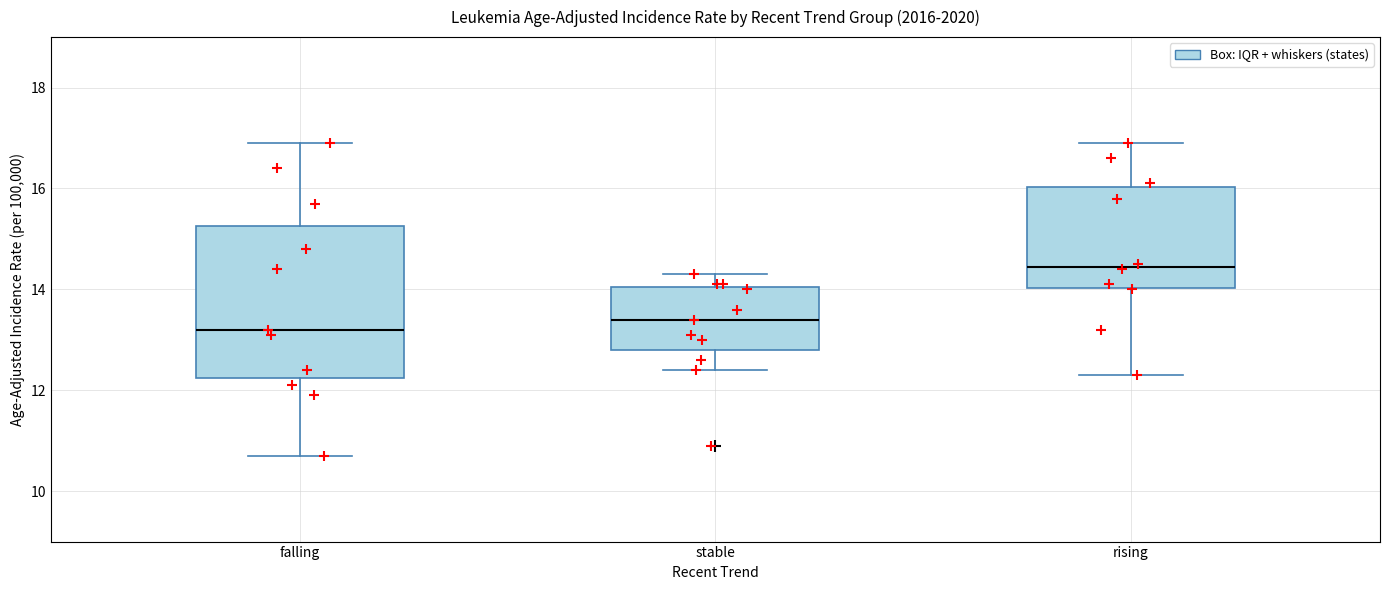

Reading left to right, read every box against the y-axis: the position of its median line, the range the box covers, and the ends of its whiskers. The values are not printed on the chart, so give them approximately, as read against the axis.

falling: median 13.2, box 12.2 to 15.2, whiskers 10.8 to 17.0
stable: median 13.4, box 12.8 to 14.0, whiskers 12.4 to 14.4
rising: median 14.4, box 14.0 to 16.0, whiskers 12.4 to 17.0